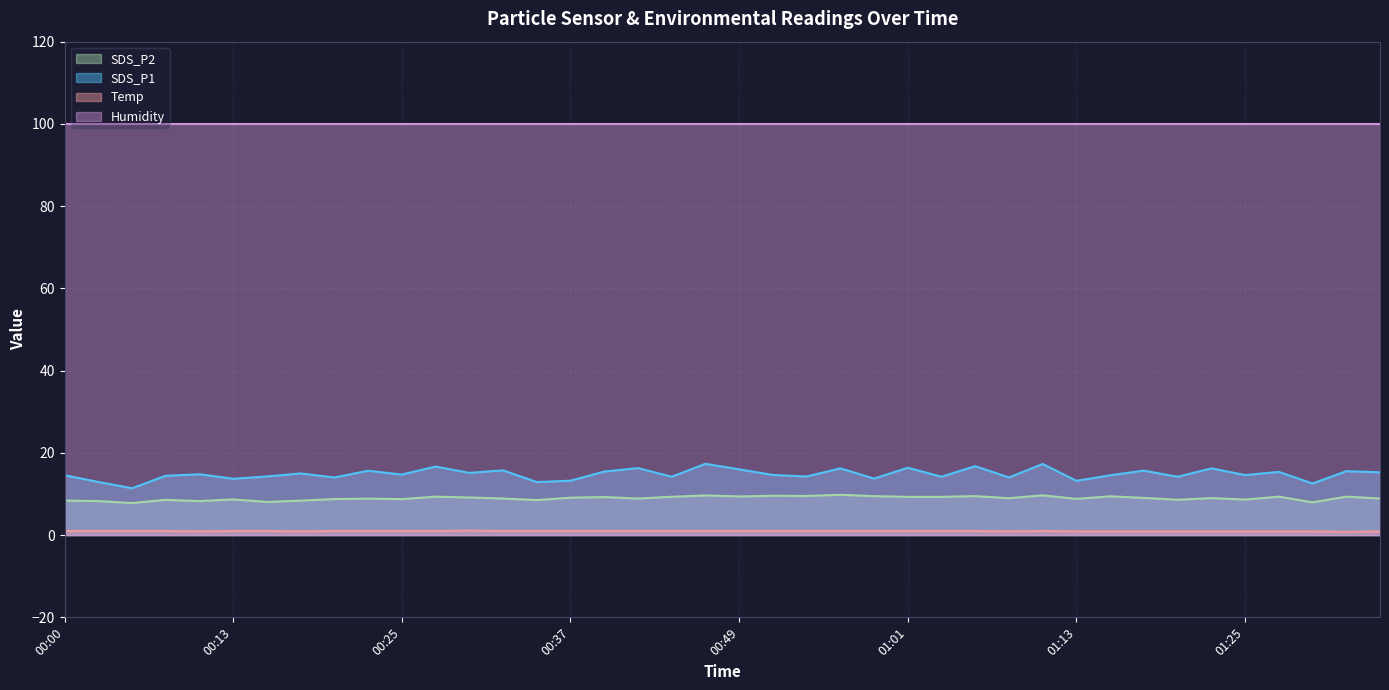

The value of Temp at 00:05 is 0.3. True or false?

False